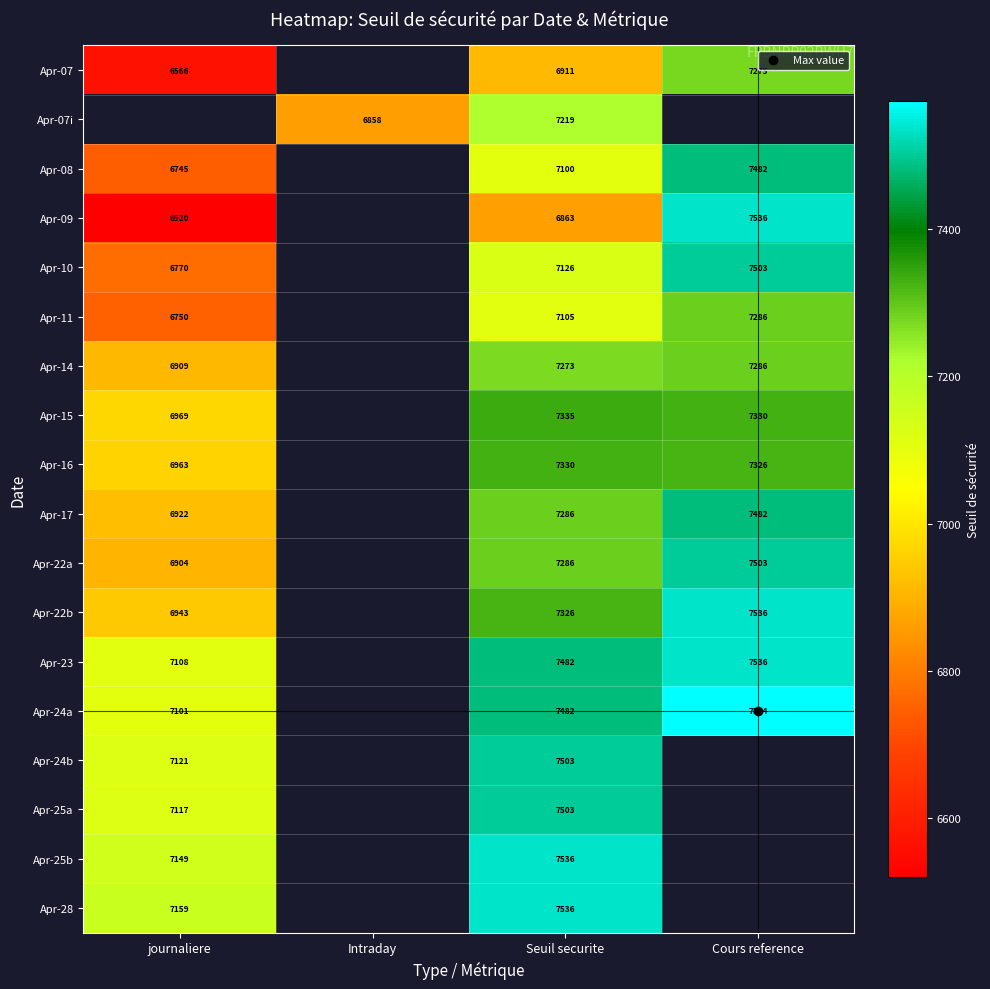

What is the highest value of the Apr-25a series?

7502.8